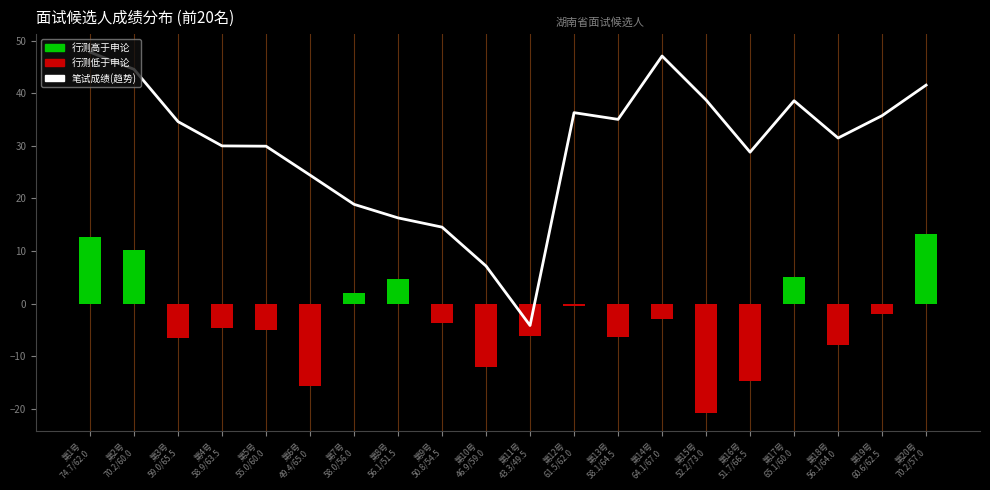

What is the label of the 8th bar from the left?

第8号
56.1/51.5